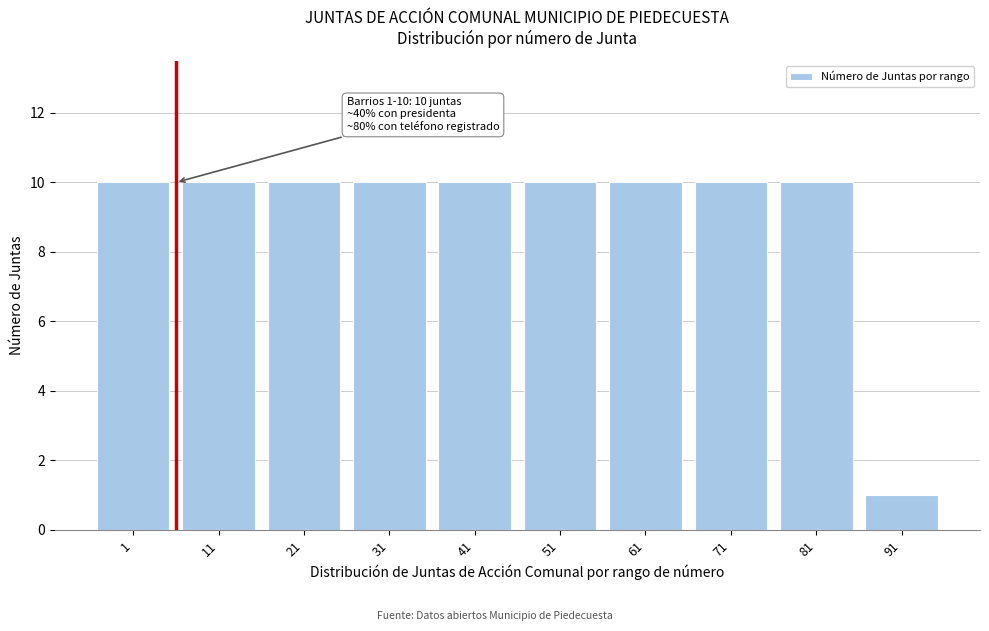

Reading left to right, list all the values displayed in this chart.

1=10	11=10	21=10	31=10	41=10	51=10	61=10	71=10	81=10	91=1